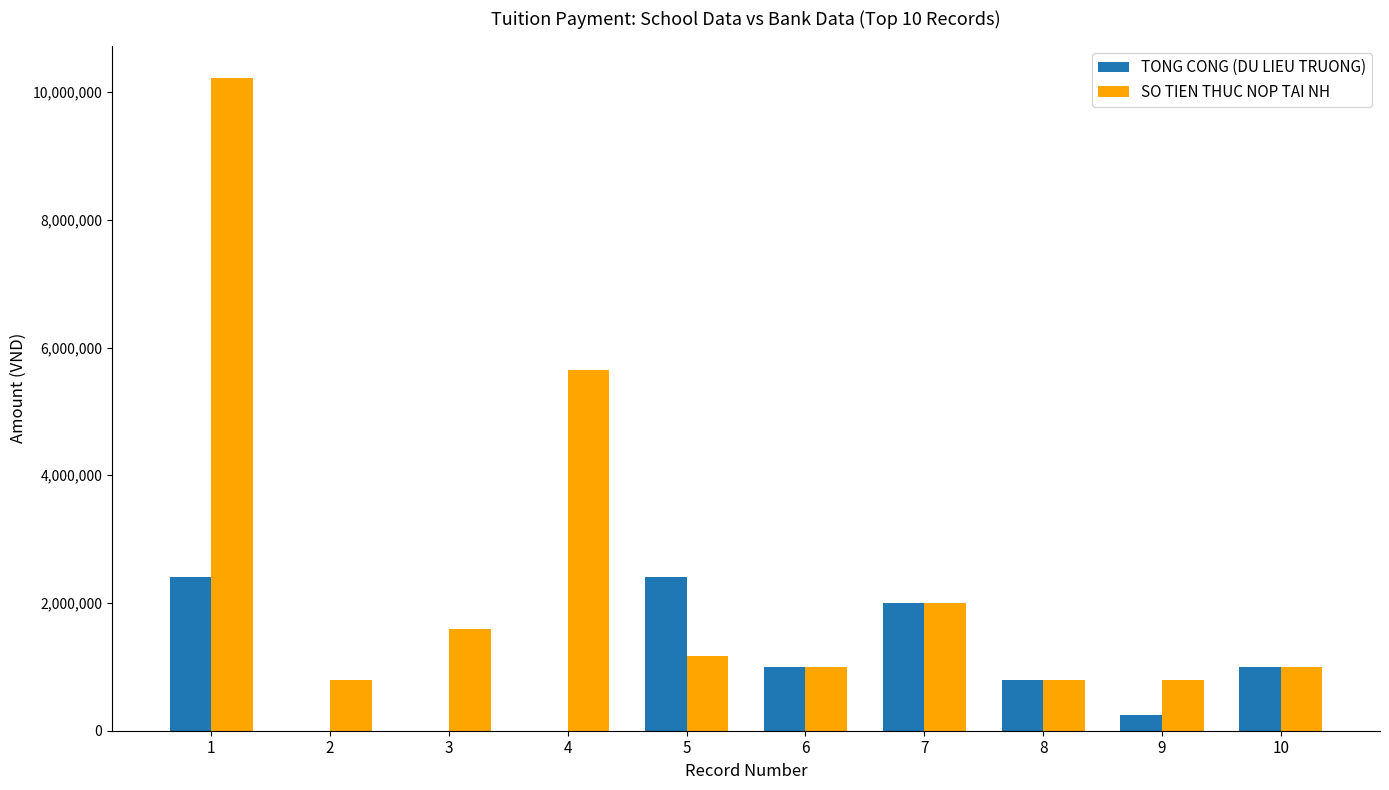

Is it true that SO TIEN THUC NOP TAI NH equals 1000000 at 10?

True